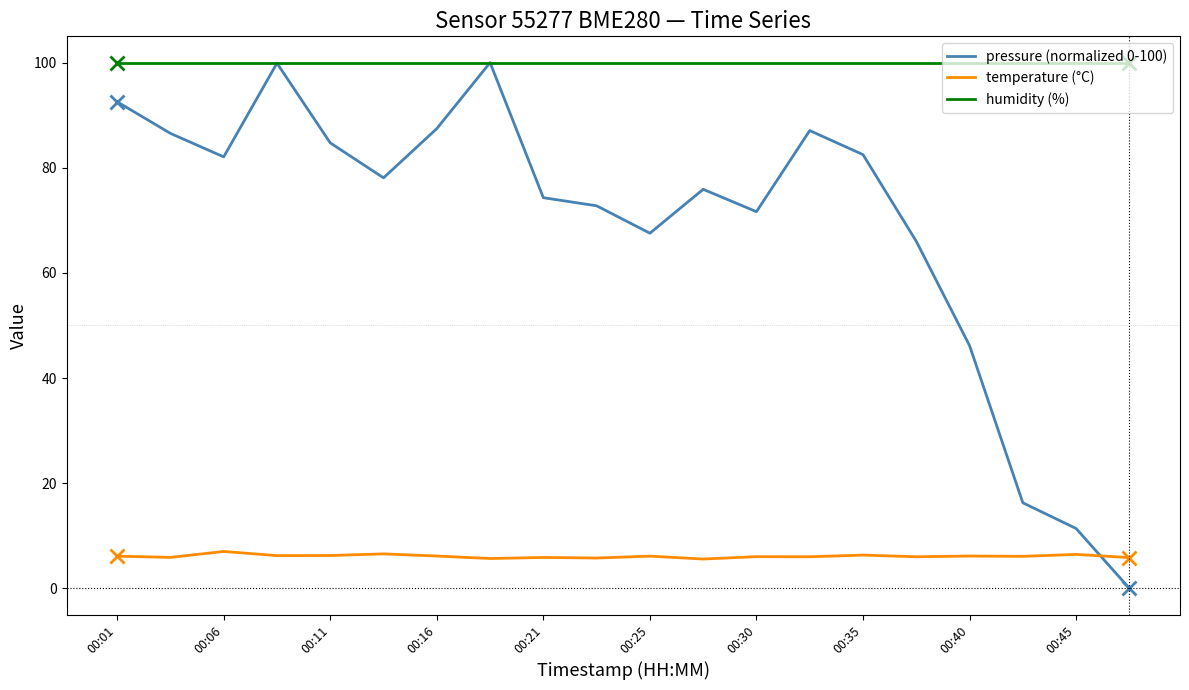

What is the highest value of the temperature (°C) series?

7.0